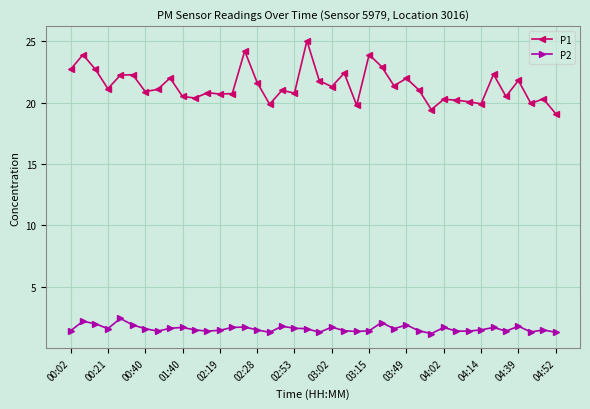

True or false: P1 and P2 cross at least once.

False